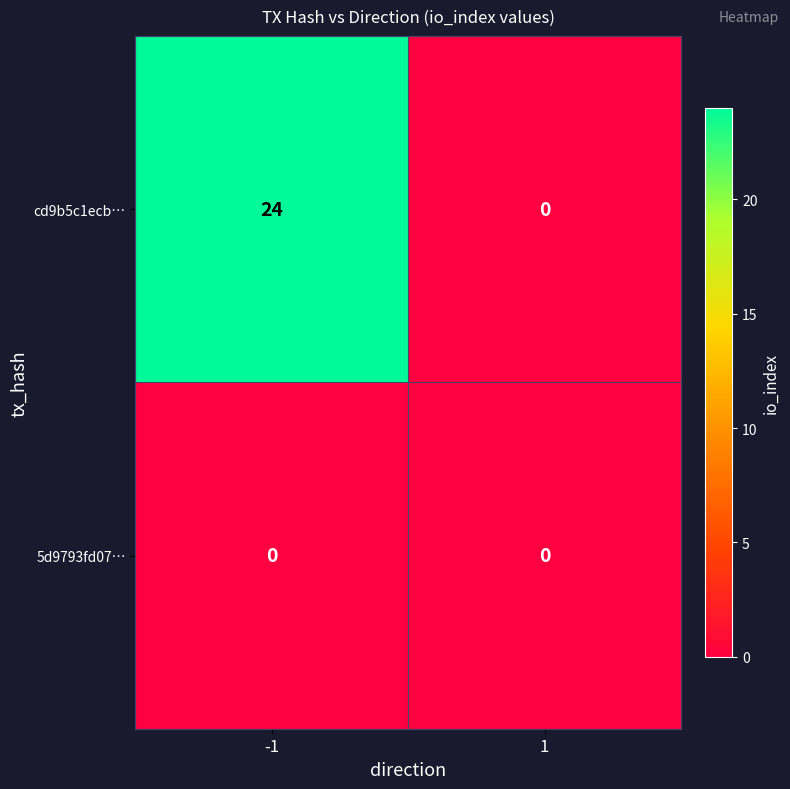

Which series changed the most between -1 and 1?

cd9b5c1ecb…